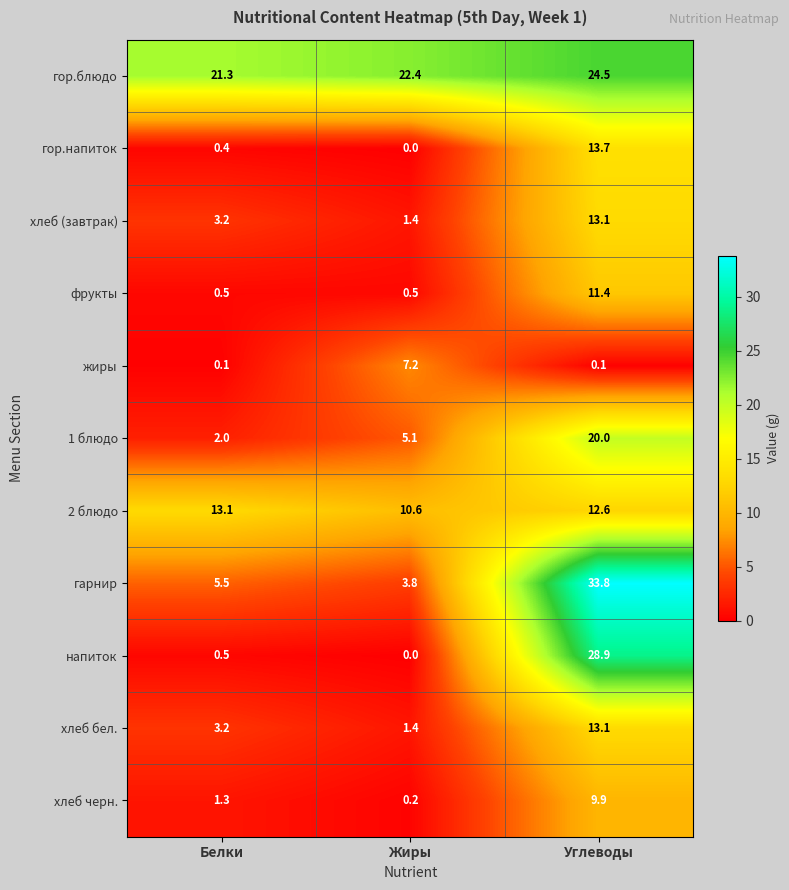

Where is 1 блюдо nearest to the value 11?

Жиры